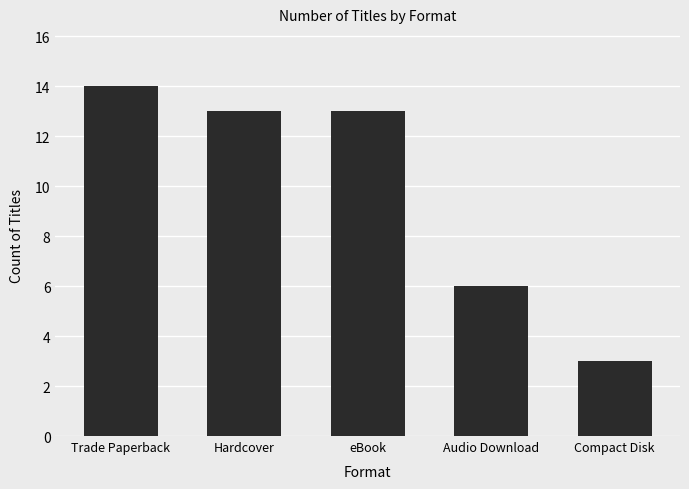

Approximately how many times larger is the value at Audio Download compared to Hardcover?

0.5